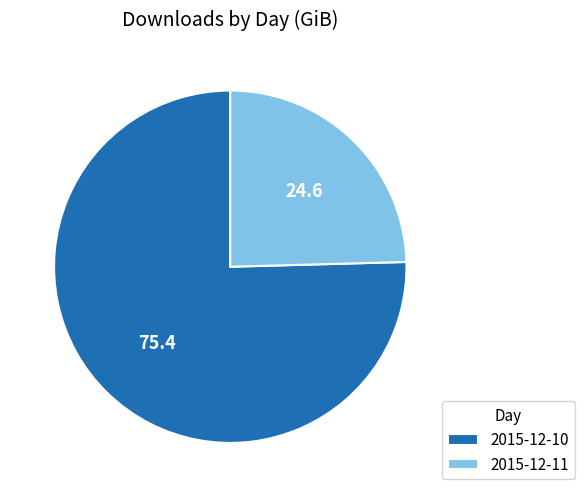

Does any single category account for the majority?

Yes